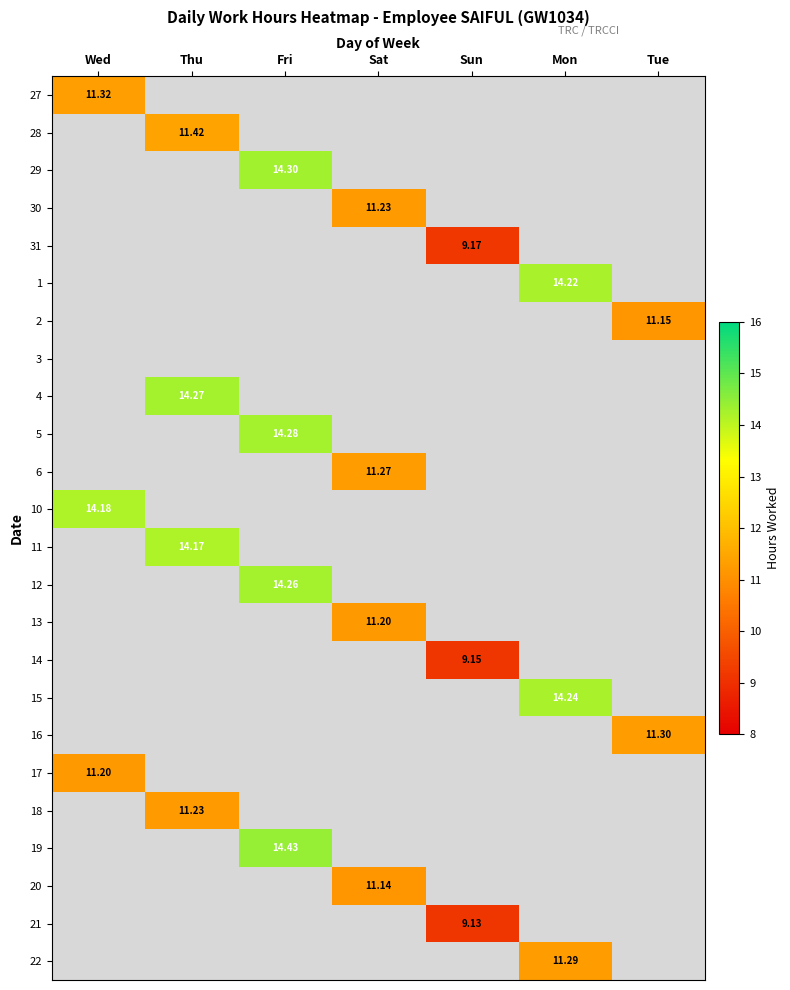

What is the maximum value shown in the chart?

14.4